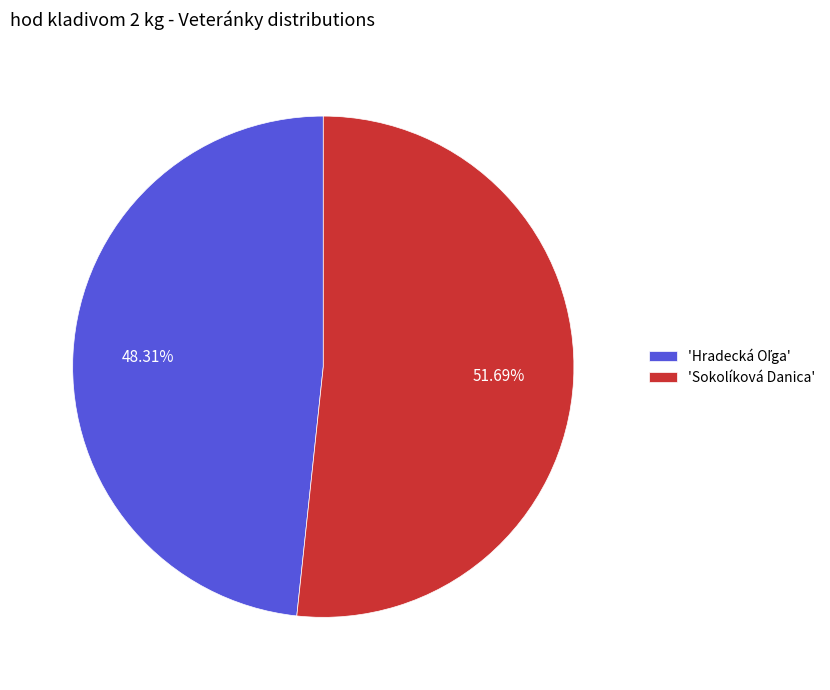

What is the largest slice in the pie chart?

'Sokolíková Danica'